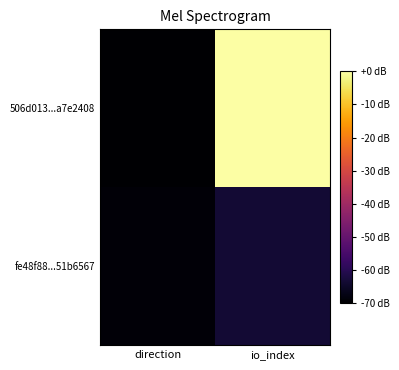

What is the total value across all series at io_index?

-63.5